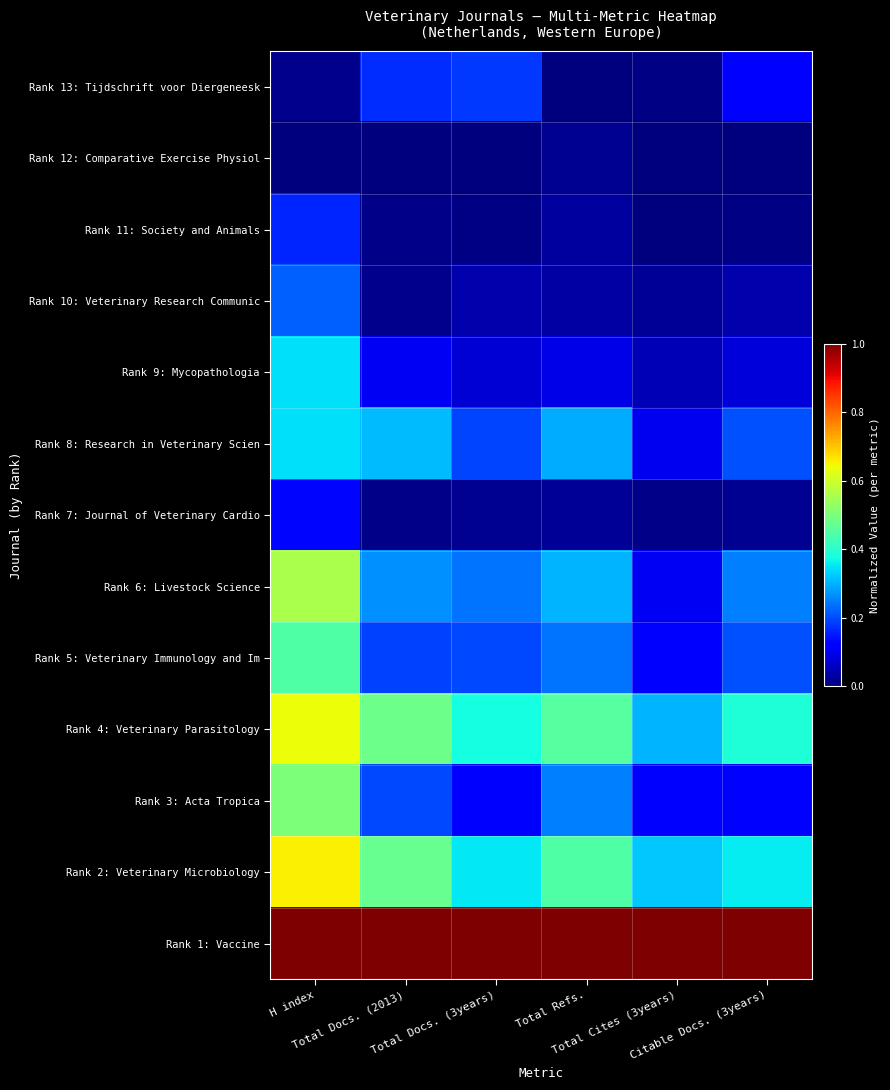

Between Citable Docs. (3years) and Total Docs. (3years), which is larger?

Total Docs. (3years)